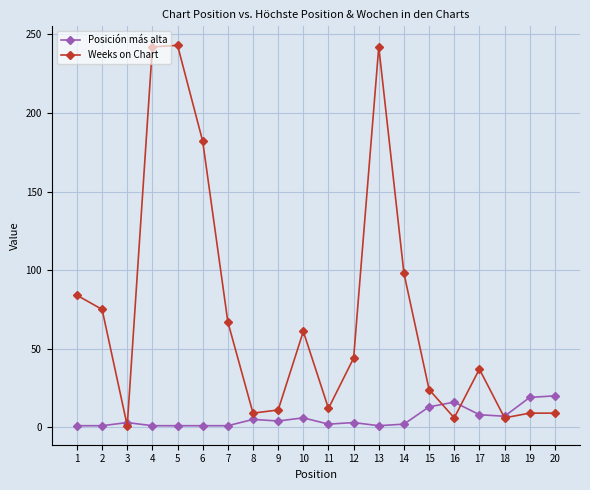

How many lines are shown in the chart?

2